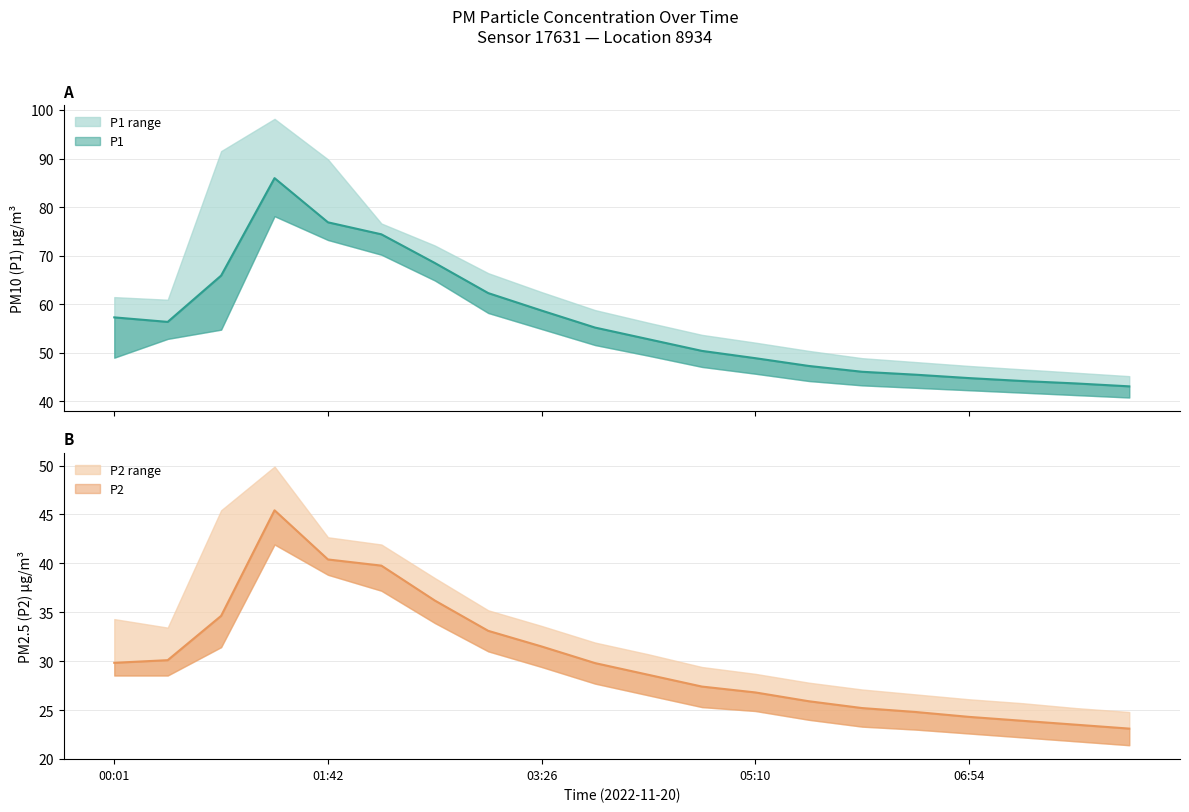

Between 00:26 and 04:18, which series saw the biggest shift?

P1